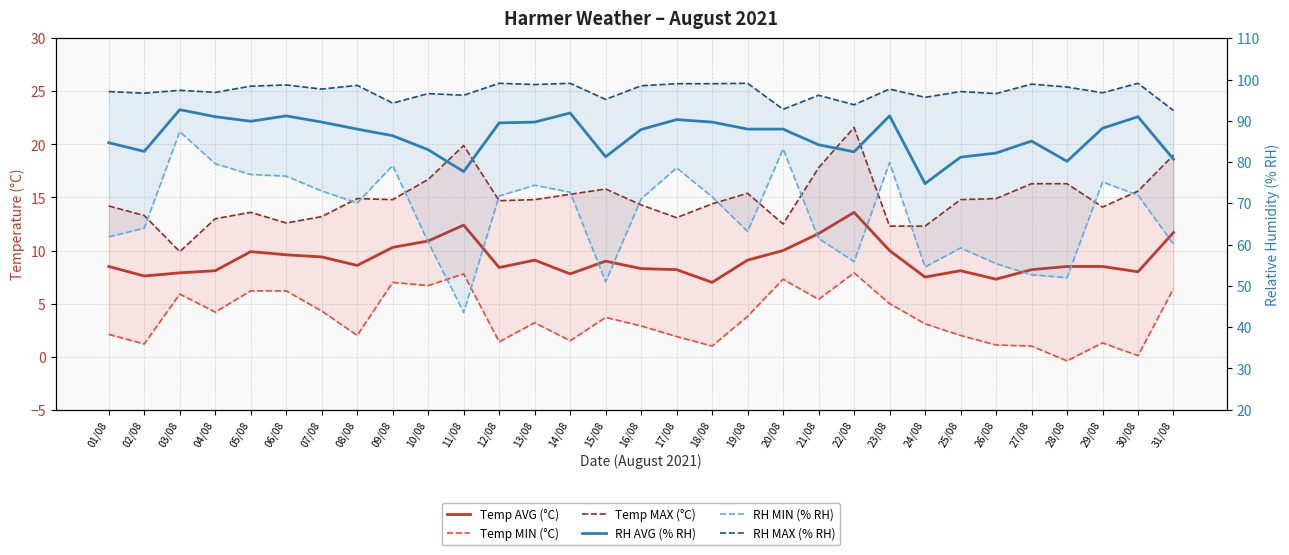

At which category does RH AVG (% RH) reach its first local peak?

03/08